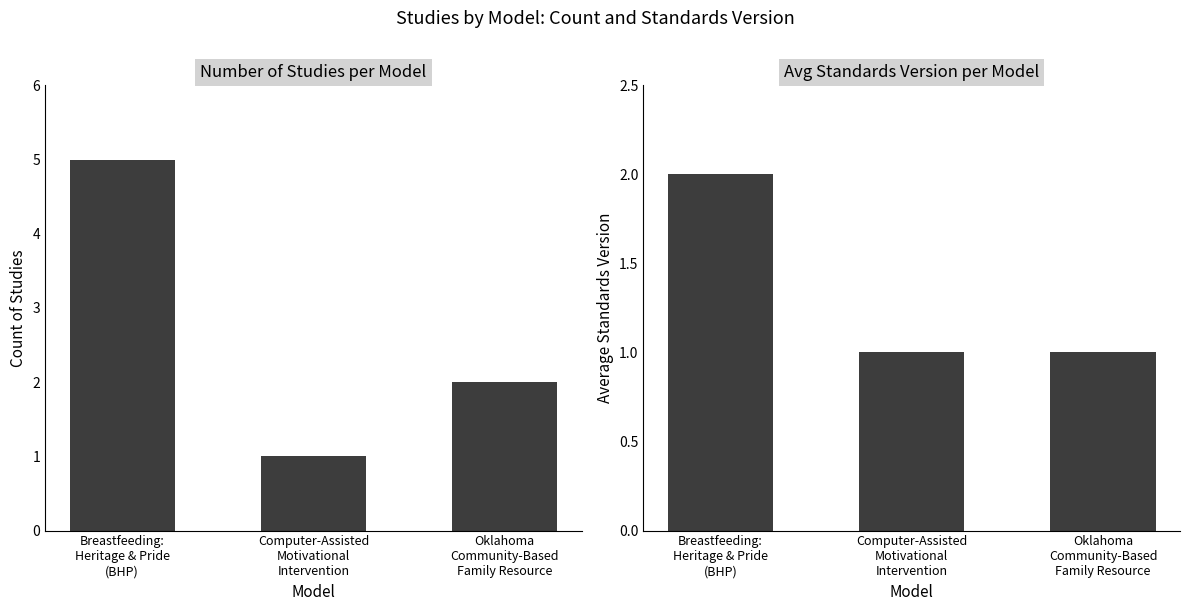

How many data points does each series have?

3